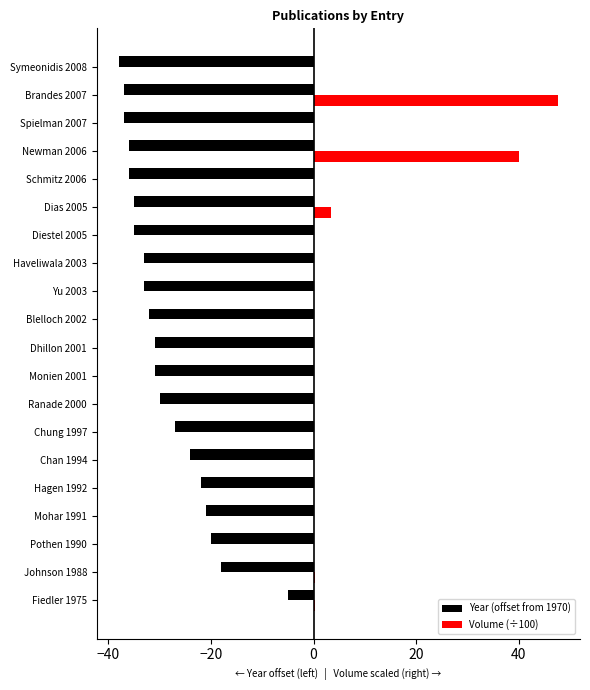

At which category is the sum across all series the highest?

Brandes 2007